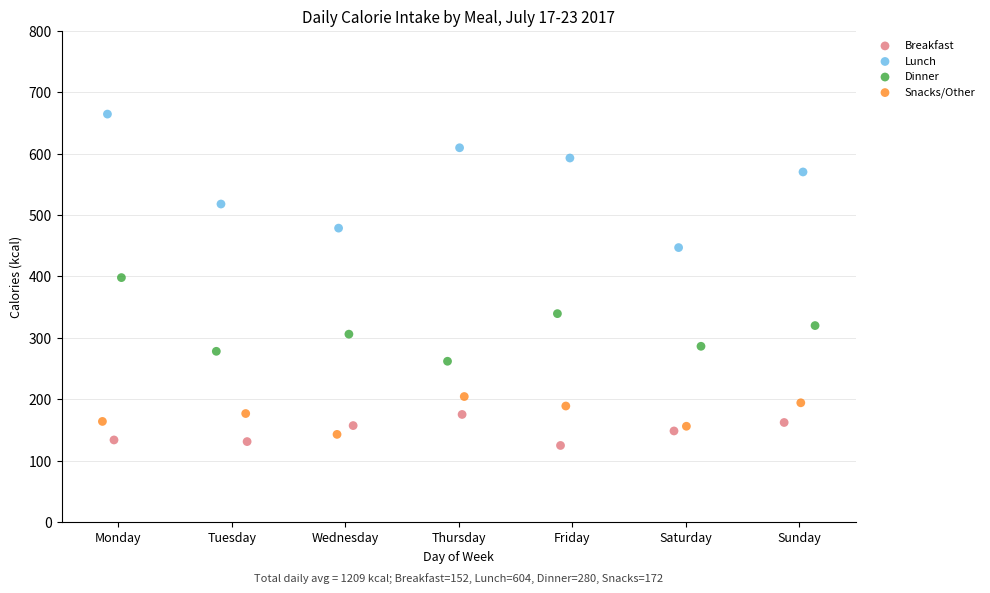

Which series contains the highest Y value?

Lunch